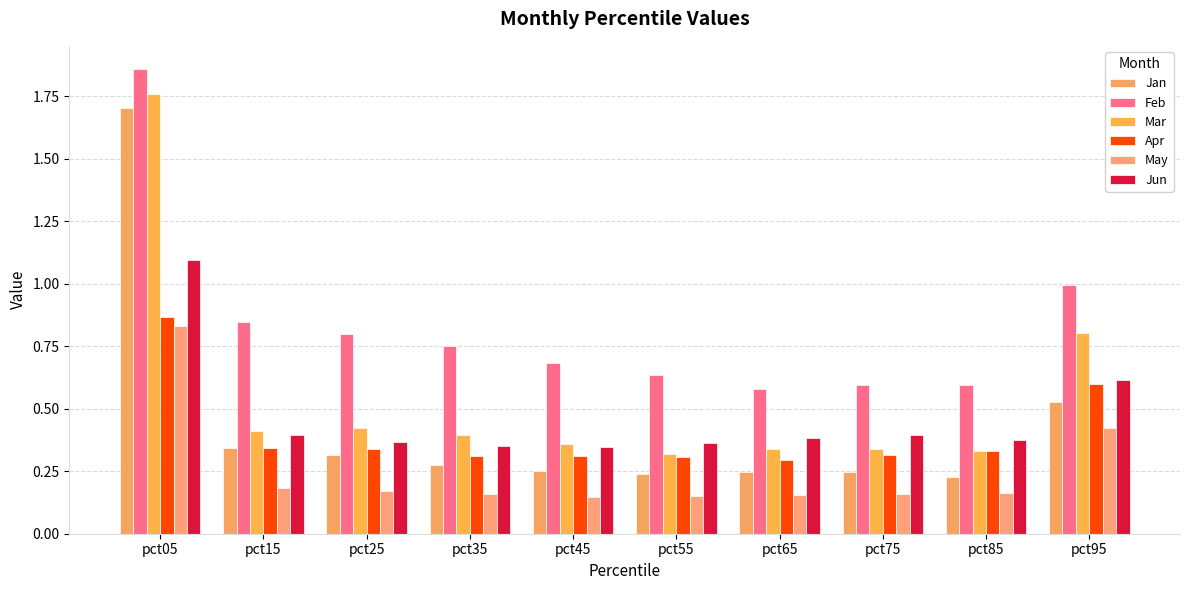

How many groups of bars are there?

10